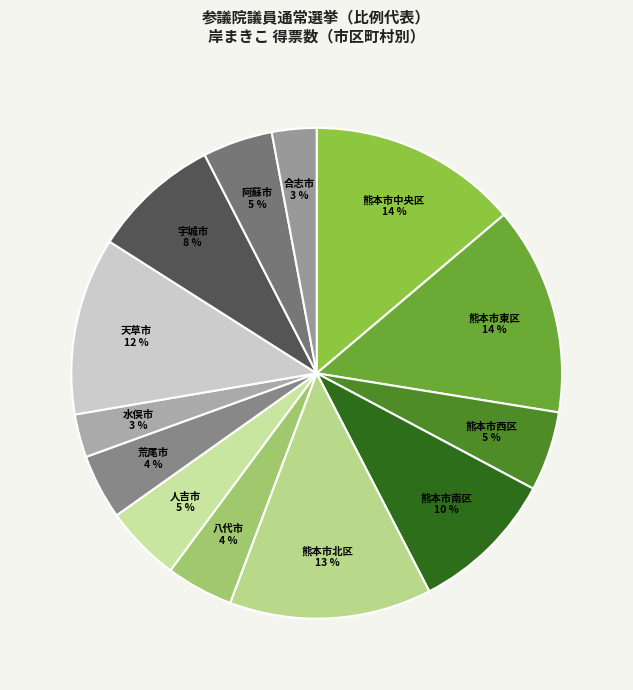

True or false: 荒尾市 accounts for 4% of the total.

True